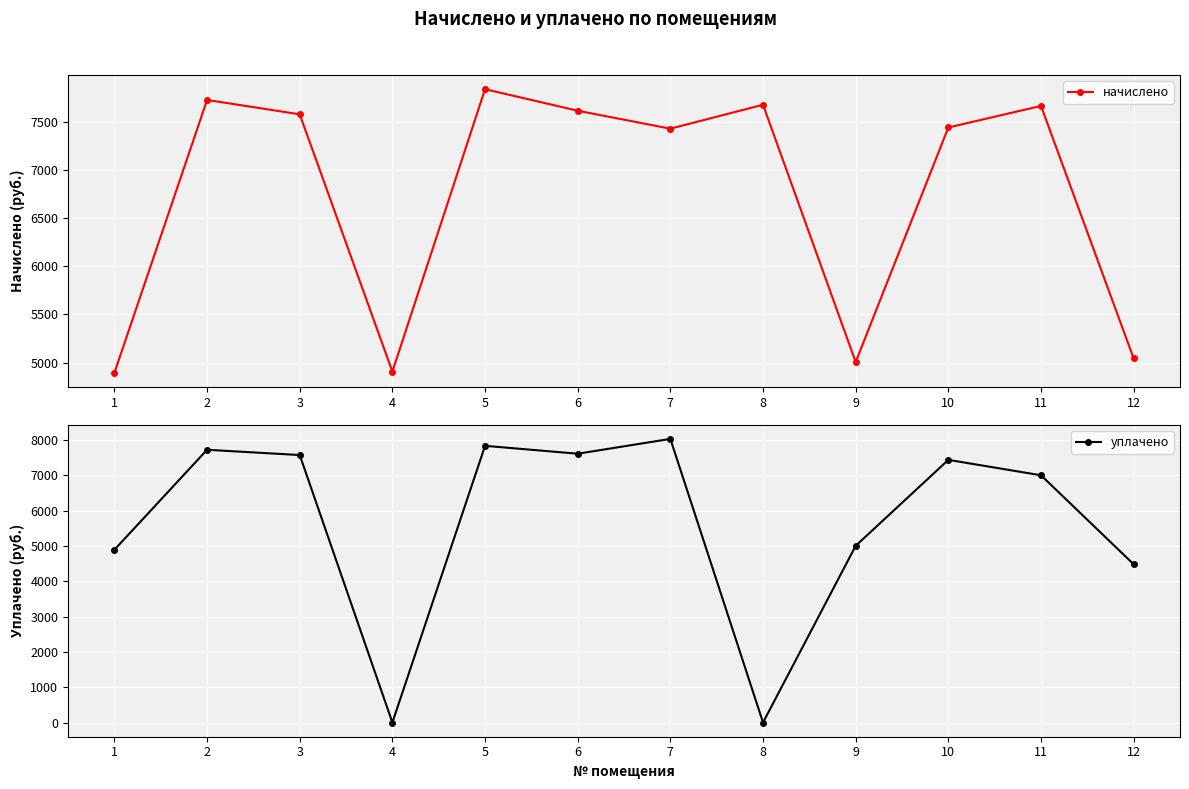

Rank the categories by уплачено value from highest to lowest.

7, 5, 2, 6, 3, 10, 11, 9, 1, 12, 4, 8